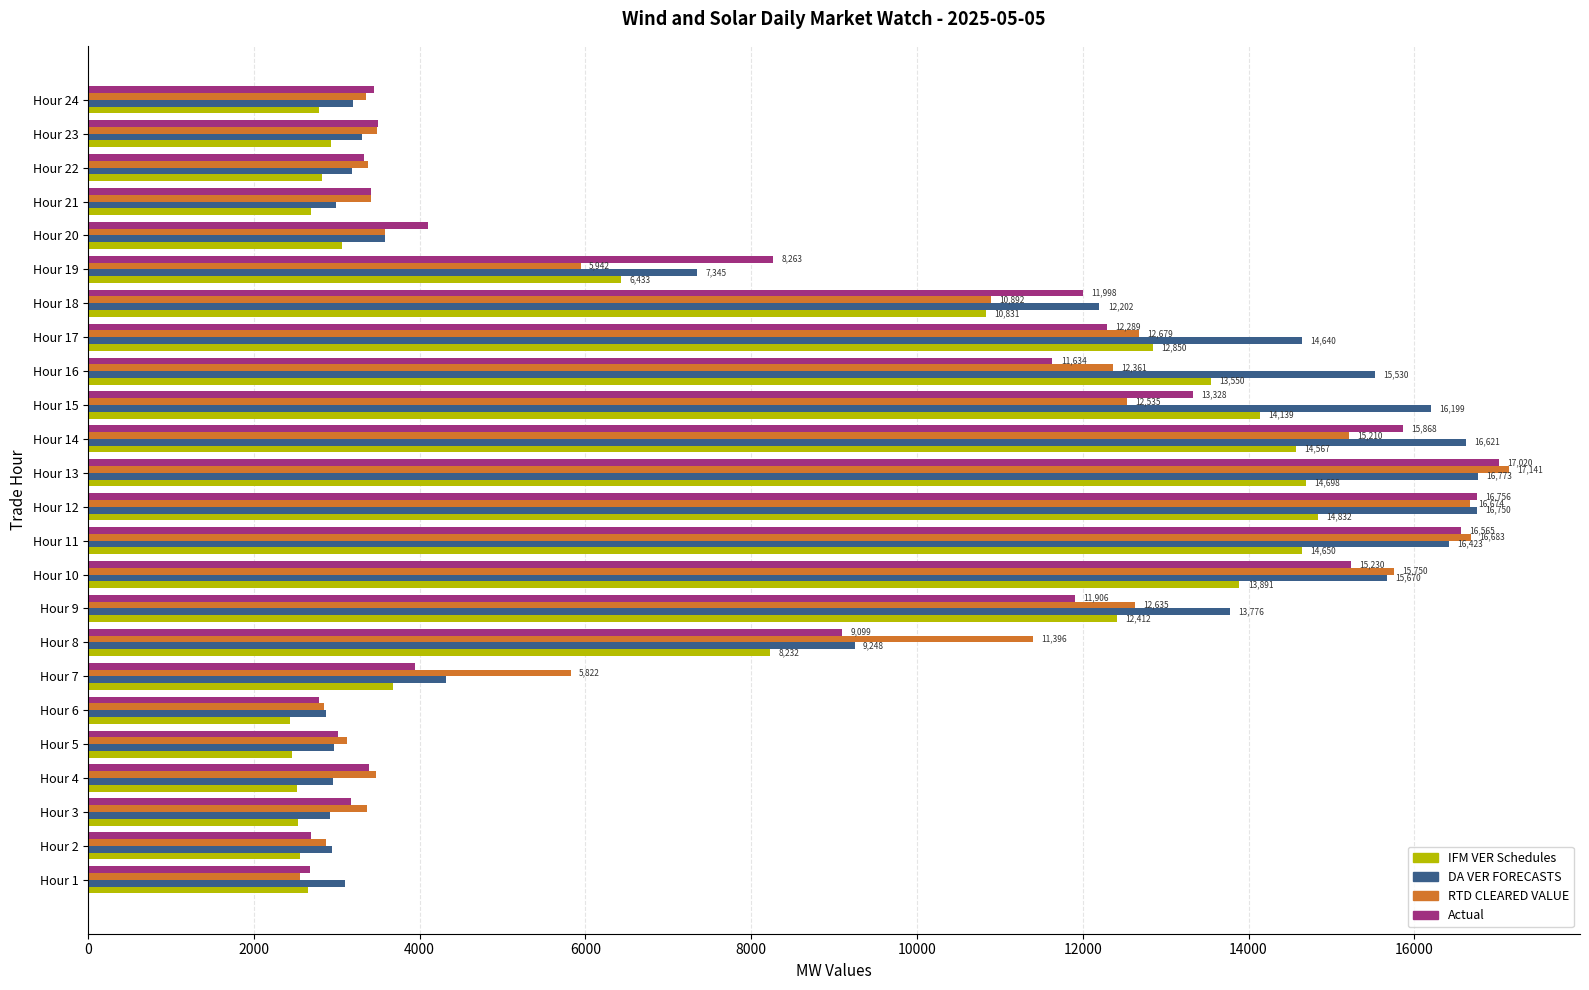

At which category is the sum across all series the highest?

Hour 13